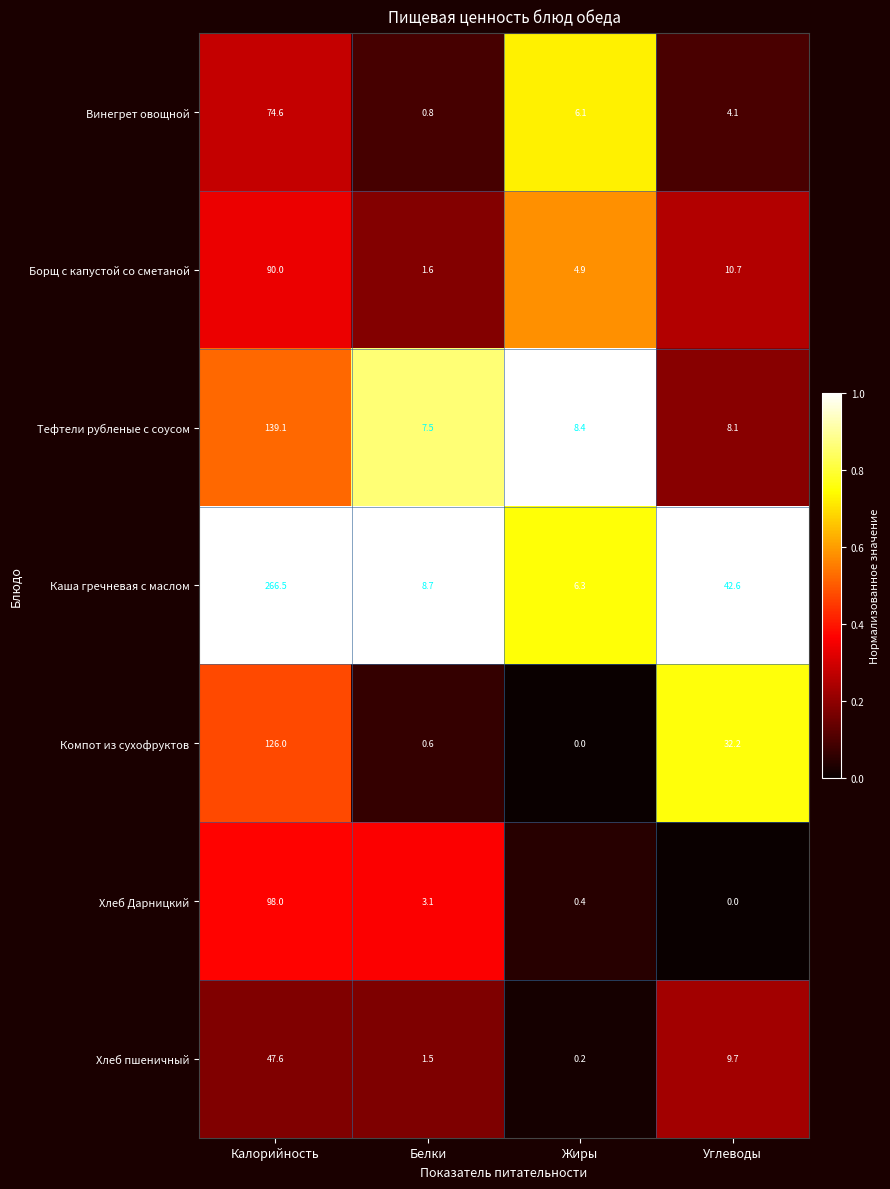

What is the difference between the maximum and minimum values in the Хлеб пшеничный series?

47.4